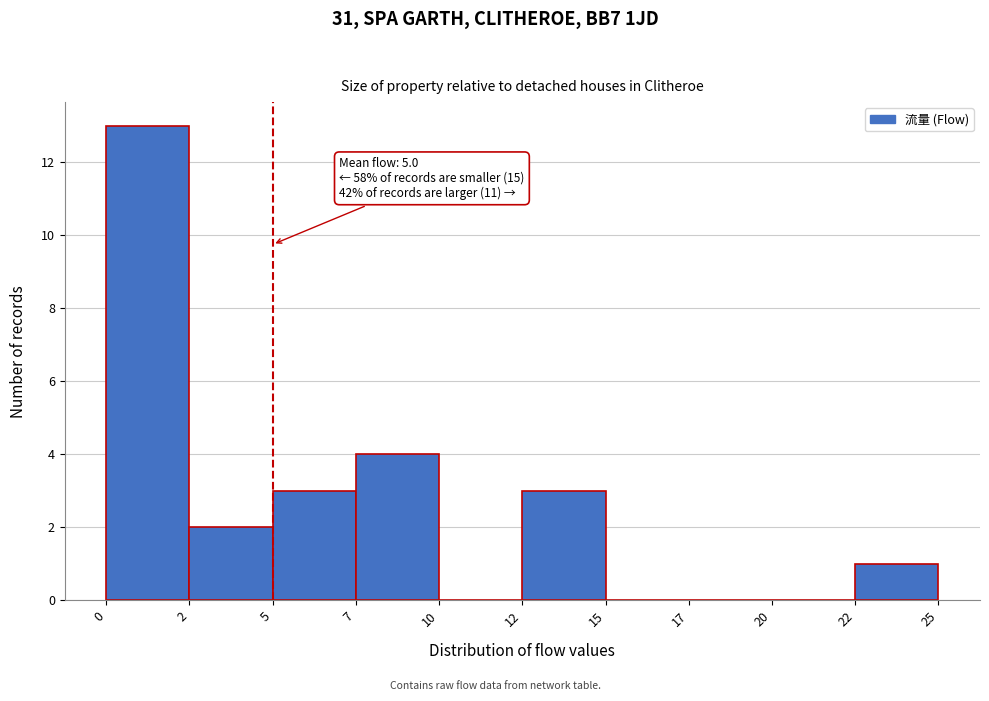

Reading left to right, what are all the values shown in this chart?

0=13	2=2	5=3	7=4	10=0	12=3	15=0	17=0	20=0	22=1